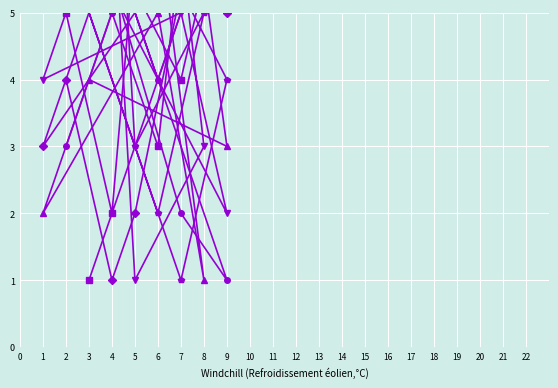

Is the value of col_3 at 2 greater than the value of col_6 at 4?

No